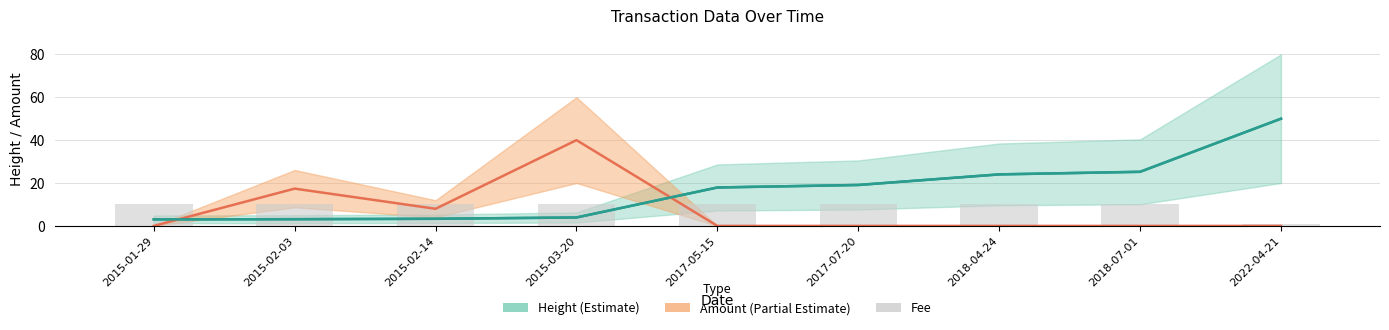

What is the label of the 2nd bar from the left?

2015-02-03